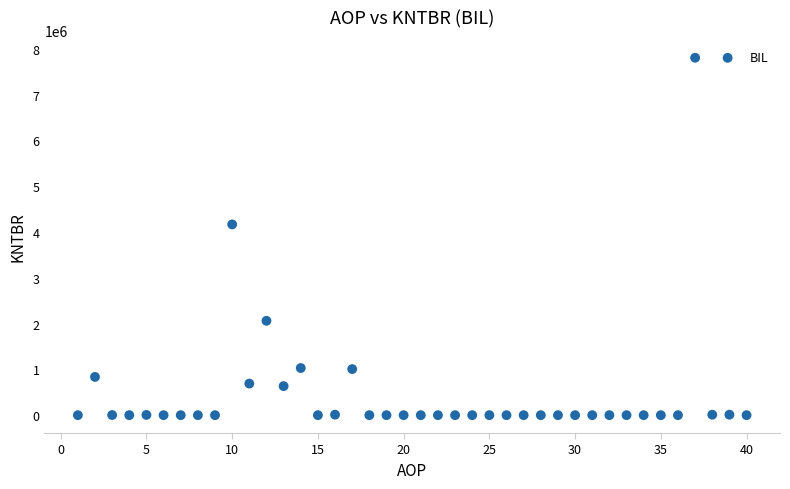

What Y value in the scatter plot is closest to 3902414?

4165406.2